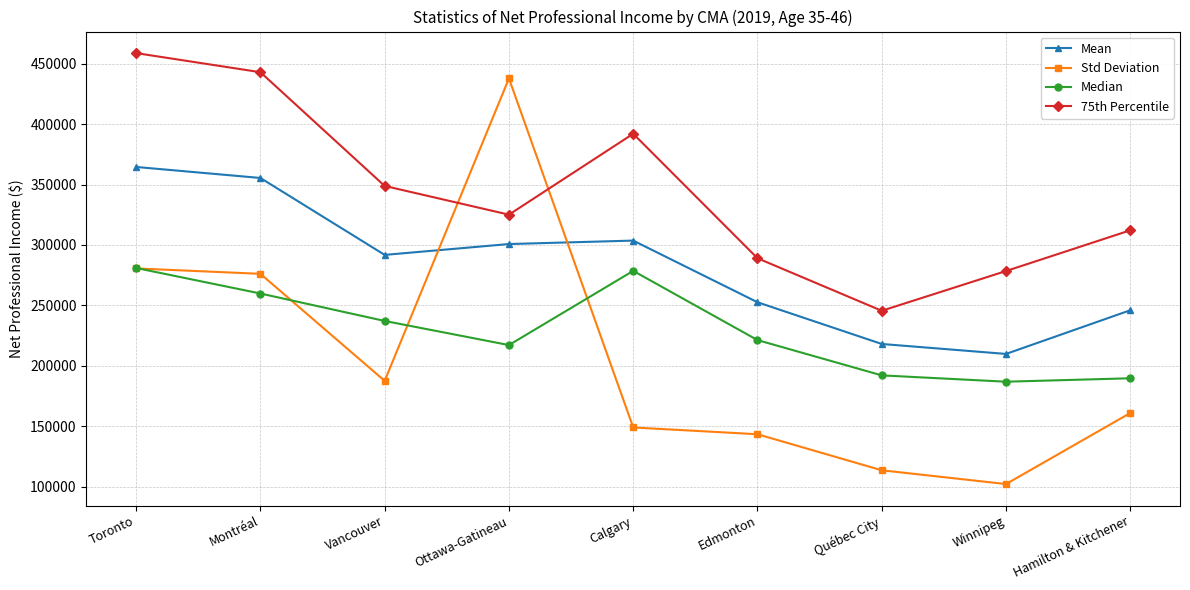

At how many categories does at least one series exceed 387011?

4